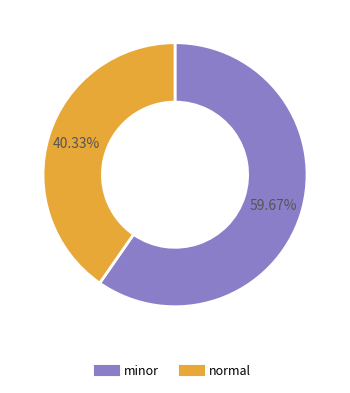

Rank the categories by value from highest to lowest.

minor, normal